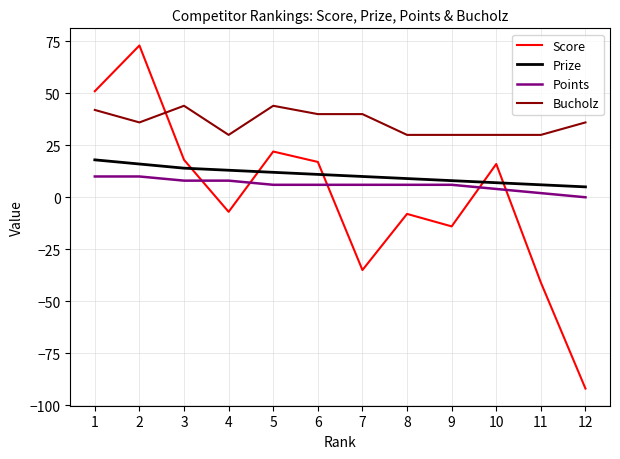

Is this an area chart (filled region under the line)?

No